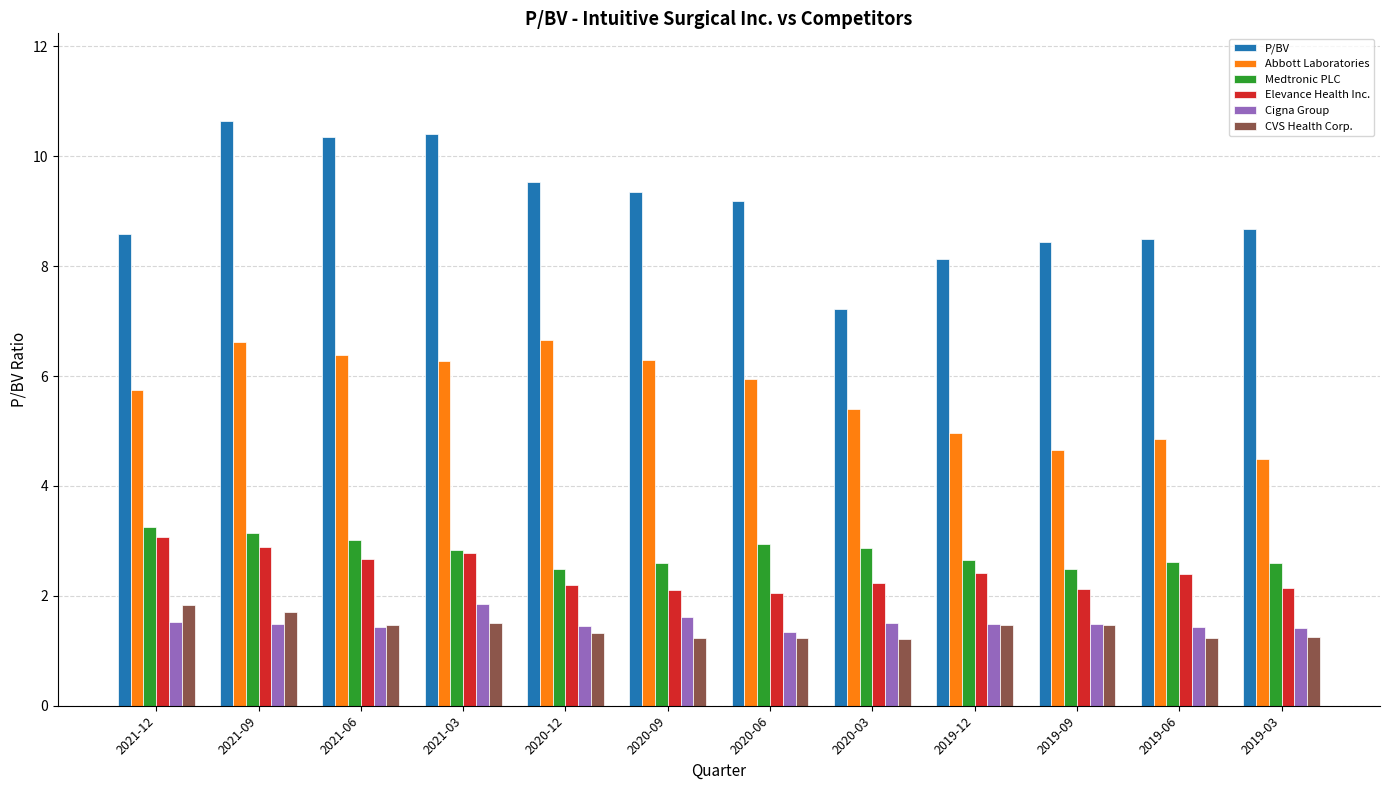

What is the lowest value of the Cigna Group series?

1.3